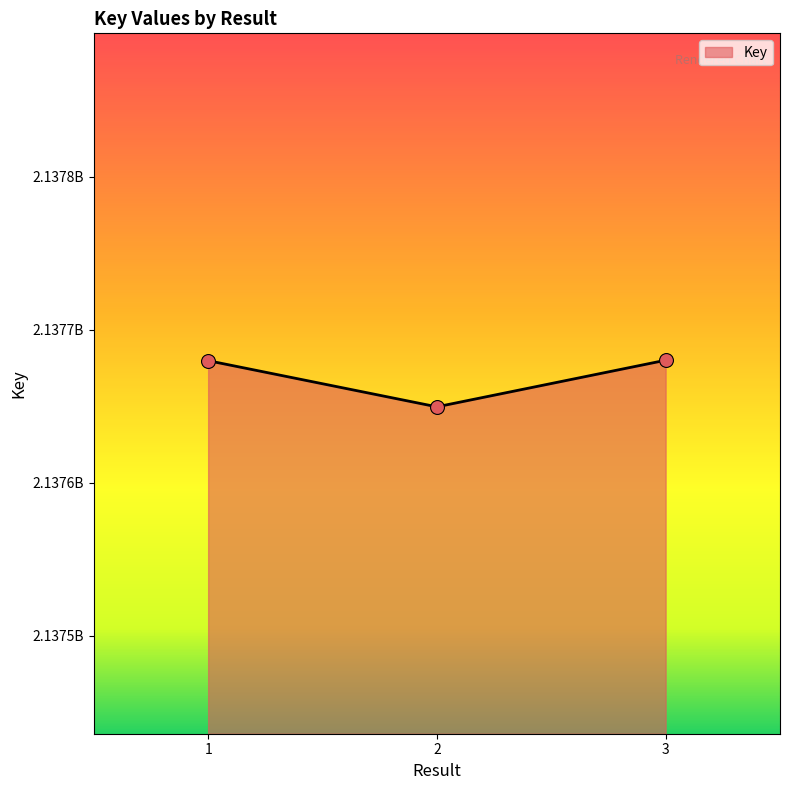

What is the ratio of the value at 1 to the value at 3?

1.0